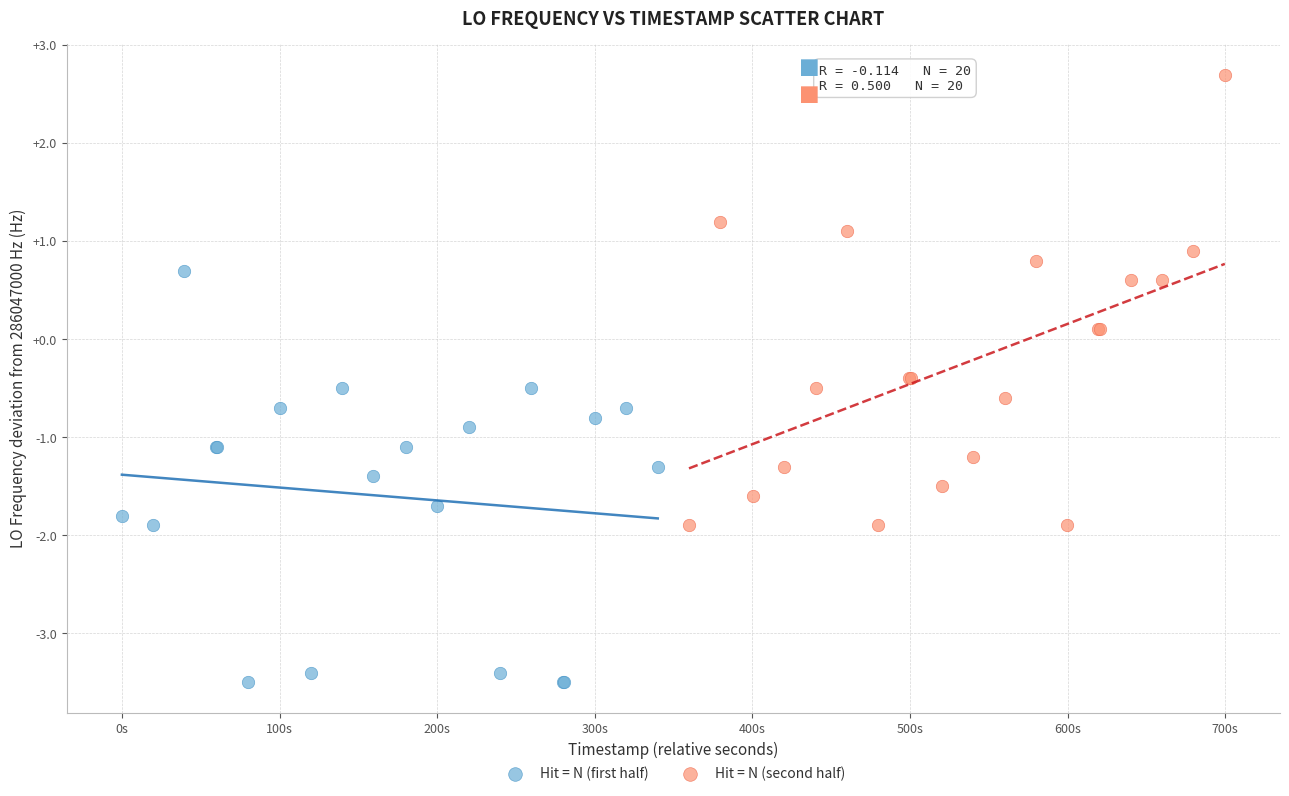

Which series reaches the minimum Y coordinate?

Hit = N (first half)